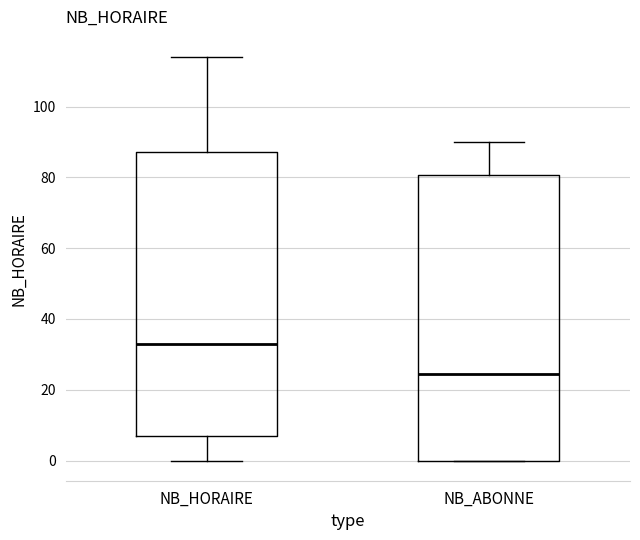

Where does the lower whisker of the box for NB_HORAIRE end on the y-axis? The values are not printed on the chart, so give them approximately, as read against the axis.

0